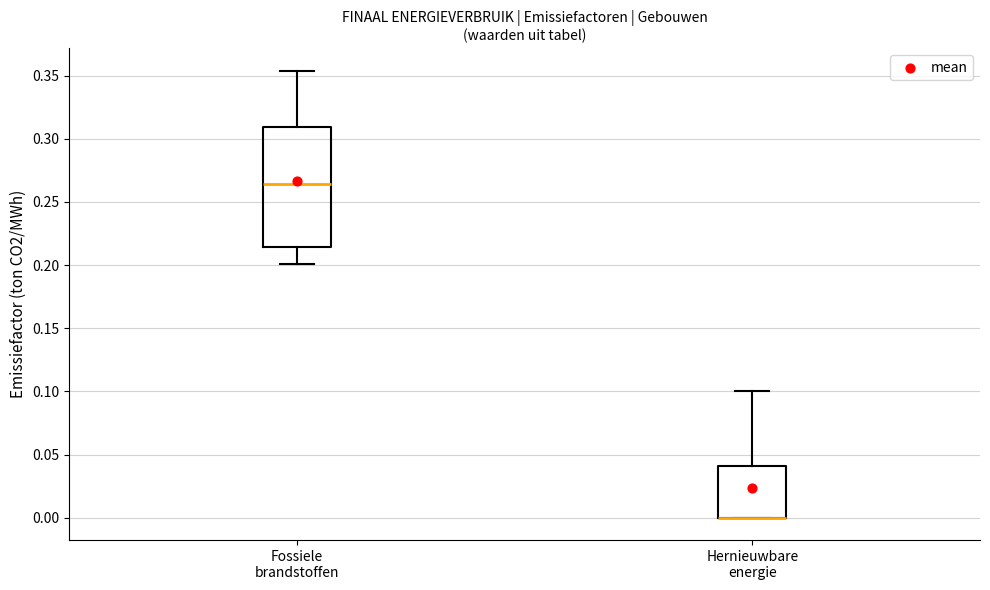

Where is the upper edge of the box for Hernieuwbare energie on the y-axis? The values are not printed on the chart, so give them approximately, as read against the axis.

0.040